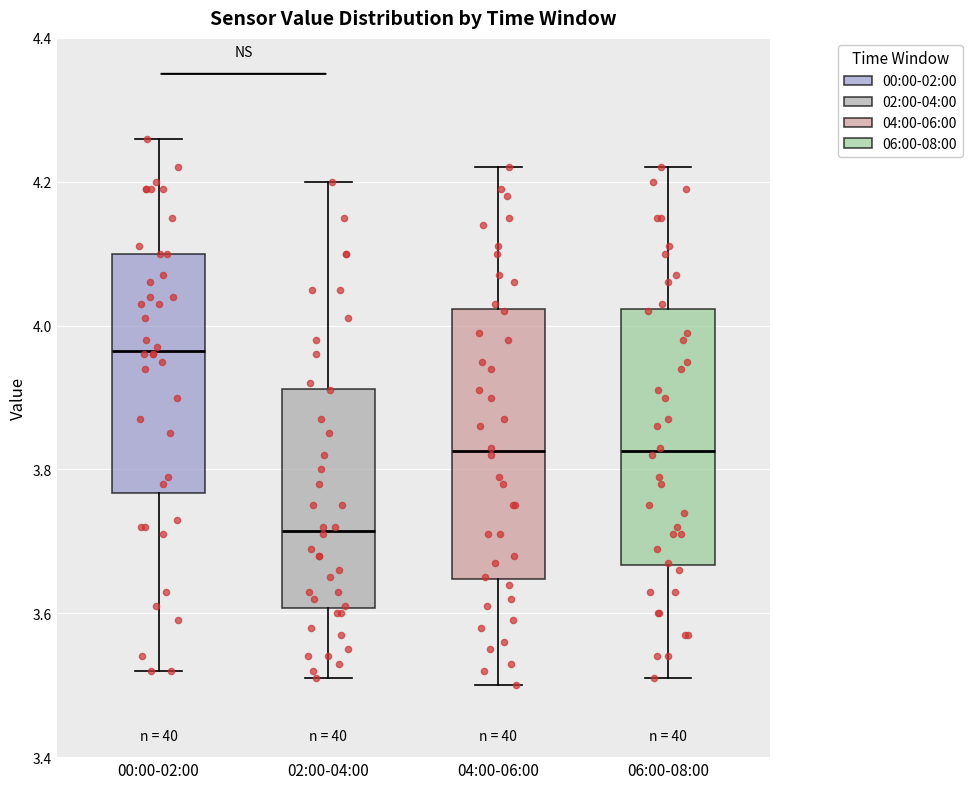

Which box's median line is the lowest?

02:00-04:00